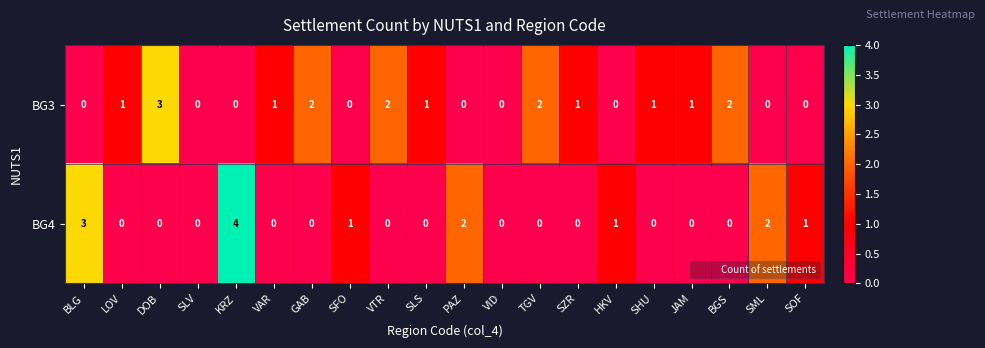

The value of BG3 at SLV is 0. True or false?

True